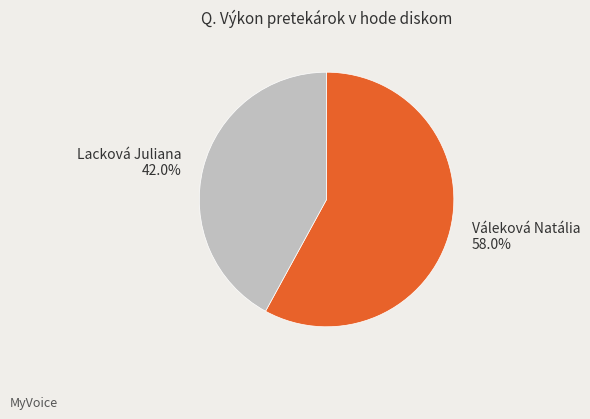

Rank the categories by value from highest to lowest.

Váleková Natália, Lacková Juliana